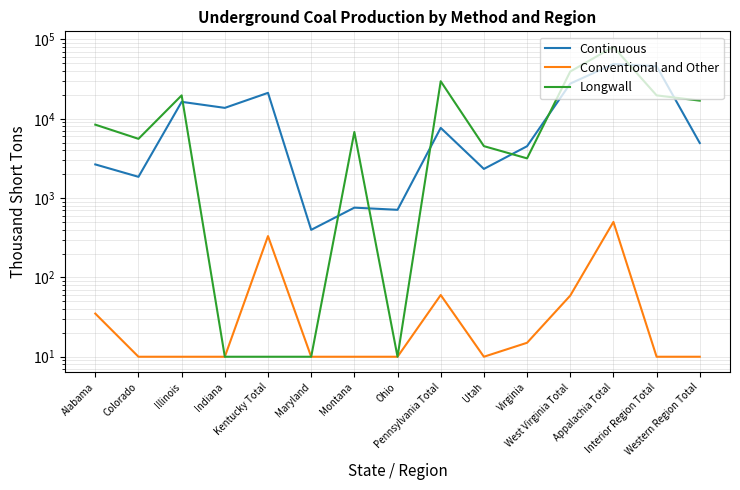

The value of Longwall at Kentucky Total is 10. True or false?

True